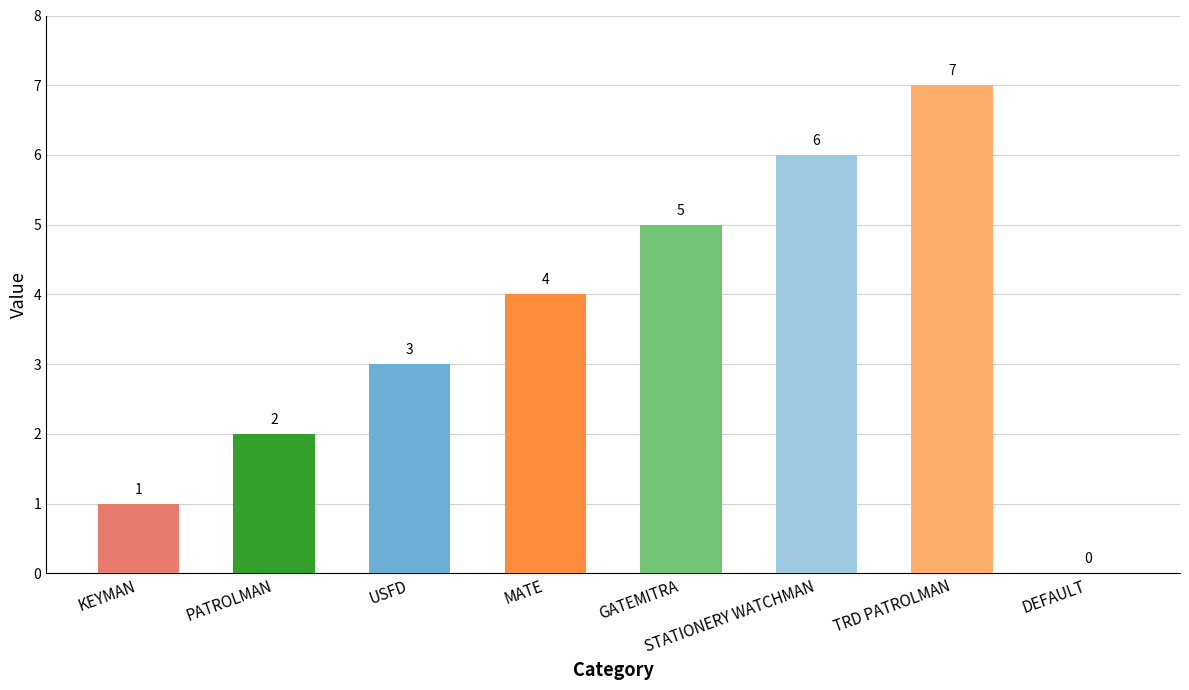

True or false: the data shows 10 at STATIONERY WATCHMAN.

False